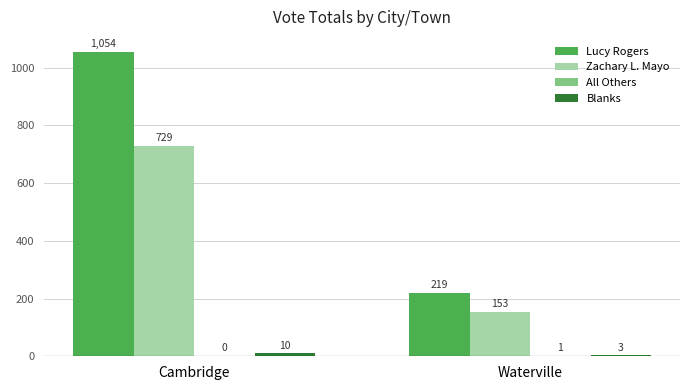

True or false: Zachary L. Mayo has a value of 244 at Cambridge.

False